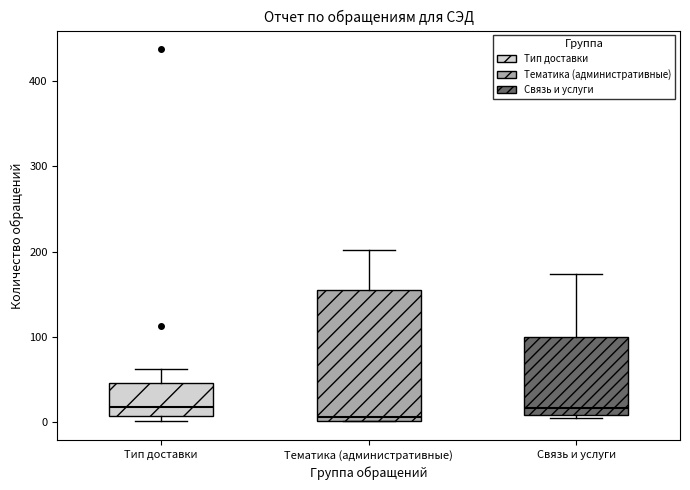

Which box has the lowest median line?

Тематика (административные)